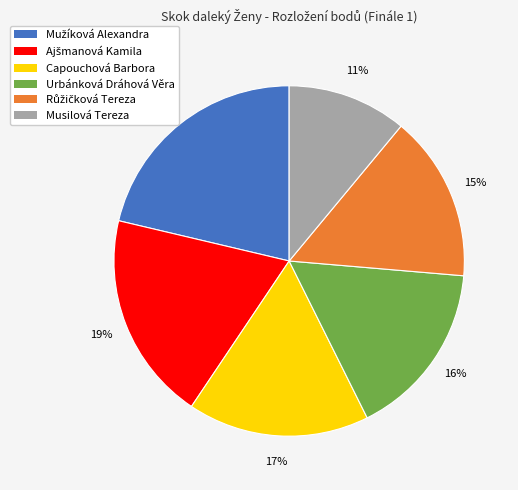

What percentage is the Musilová Tereza slice, to the nearest percent?

11%